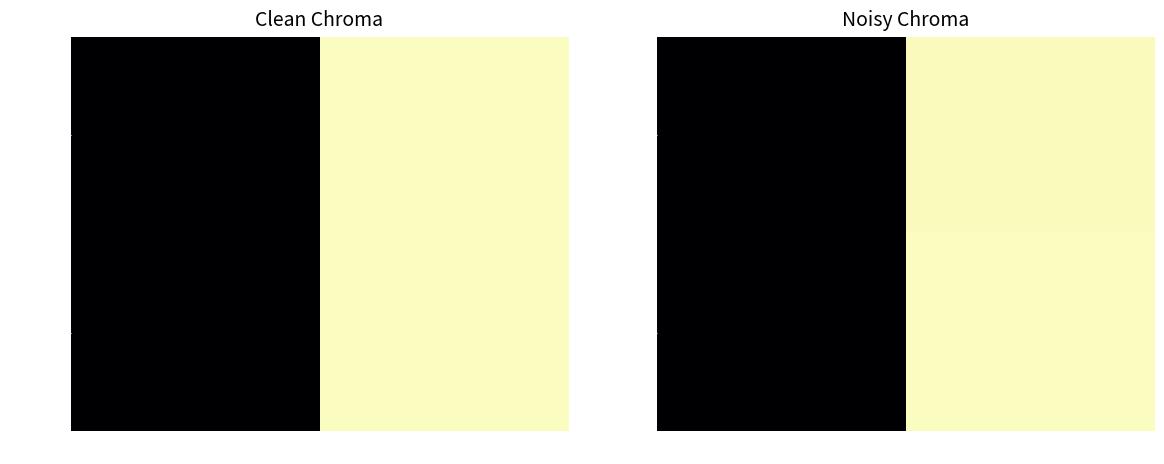

The d5f927c0… series shows 59.2 at 1. True or false?

True